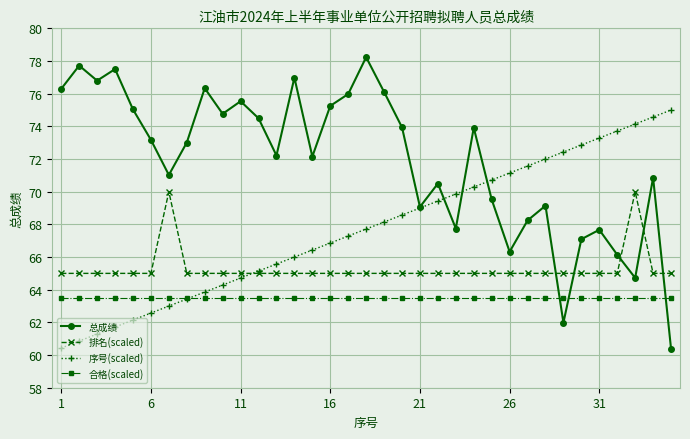

What is the lowest value of the 合格(scaled) series?

63.5